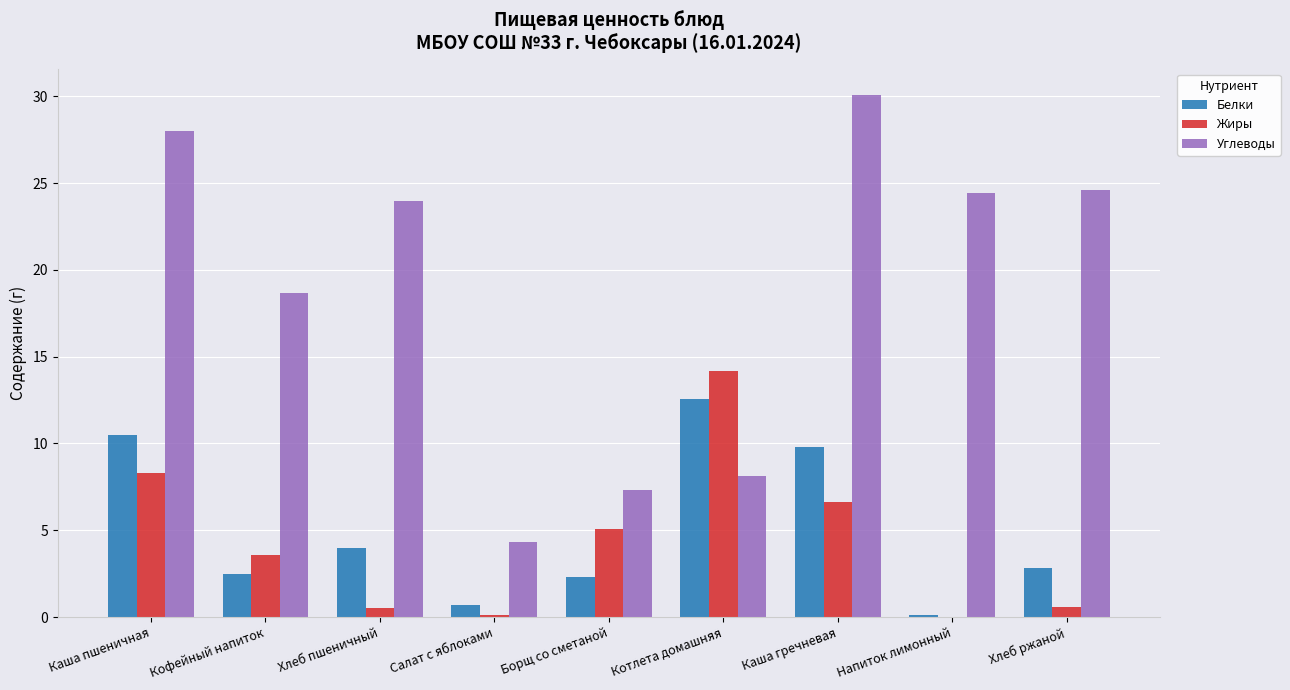

Which series has the widest spread of values?

Углеводы